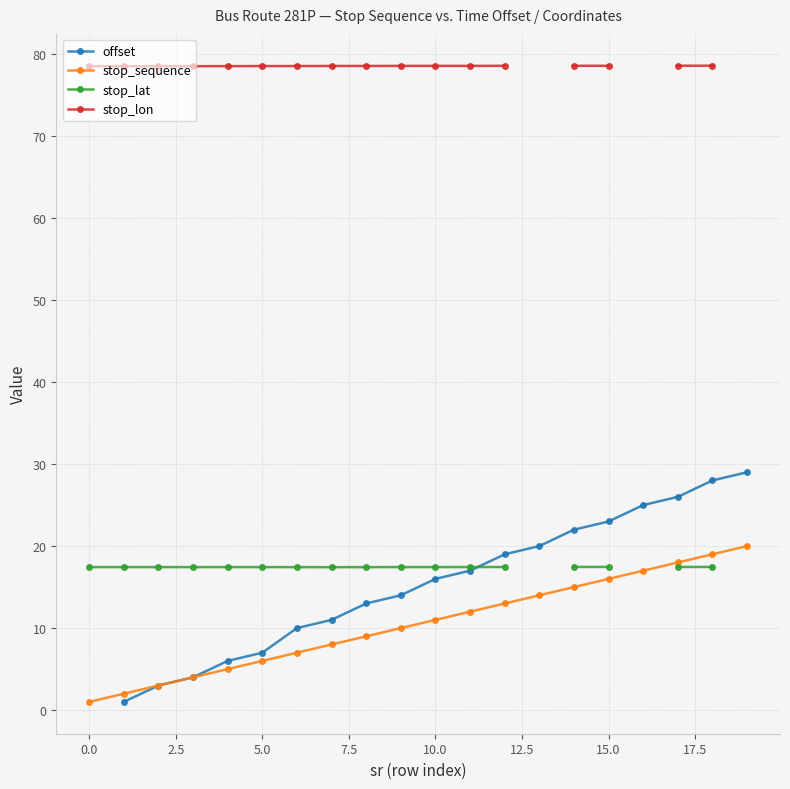

What is the label of the 7th point from the right?

13